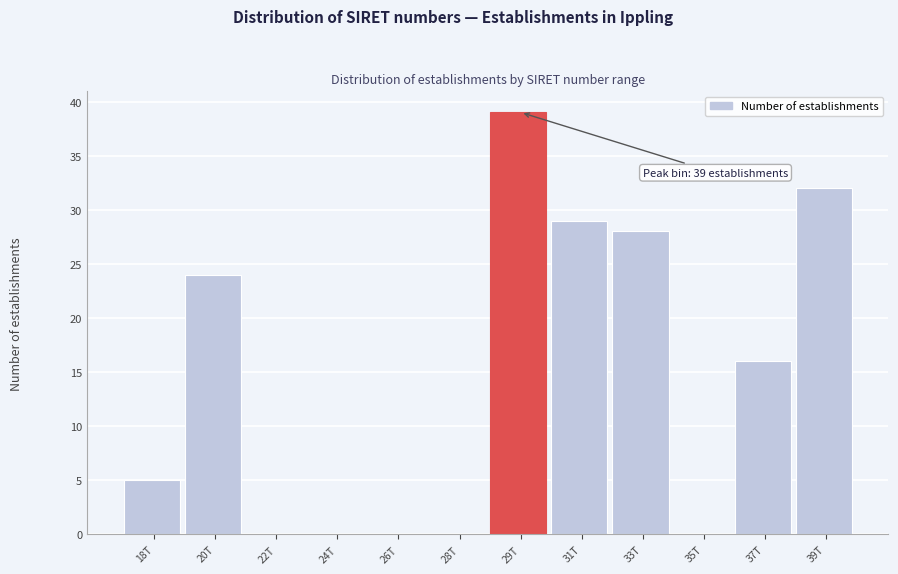

Reading left to right, extract all data points from this chart.

18T=5	20T=24	22T=0	24T=0	26T=0	28T=0	29T=39	31T=29	33T=28	35T=0	37T=16	39T=32